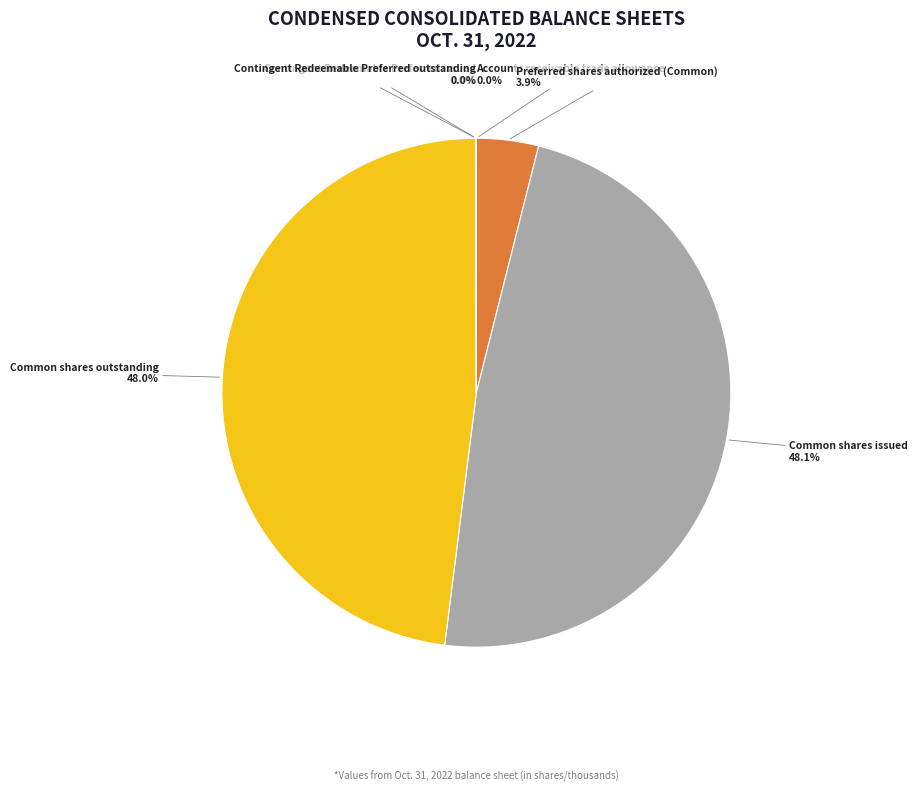

True or false: Common shares issued accounts for 58% of the total.

False